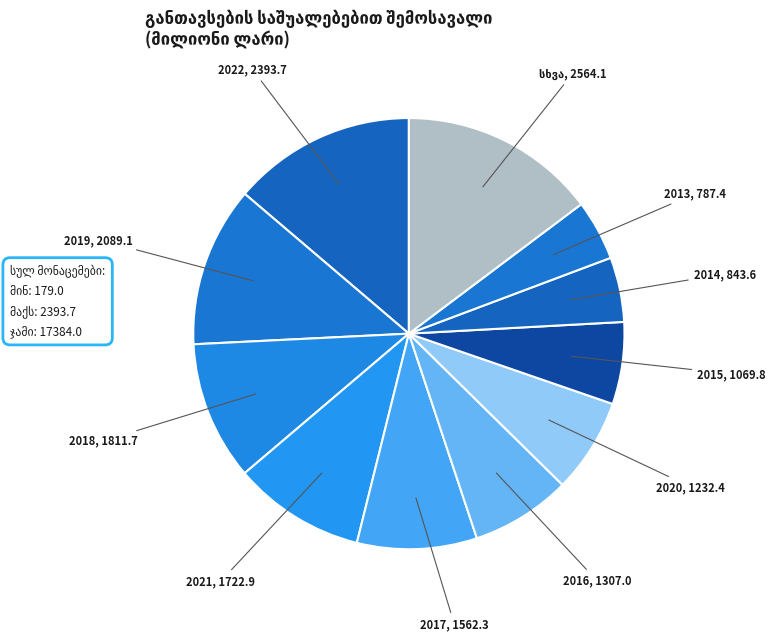

Which category has the biggest portion of the pie?

2022